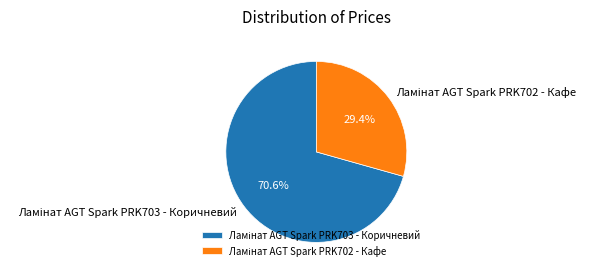

Does any single category account for the majority?

Yes